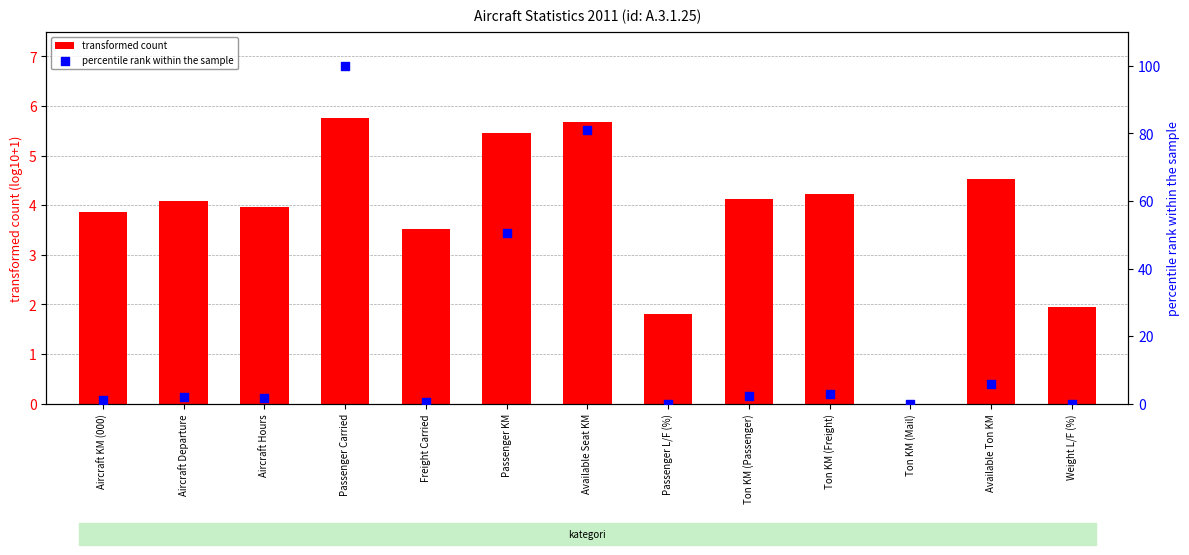

At how many categories does at least one series exceed 72?

2